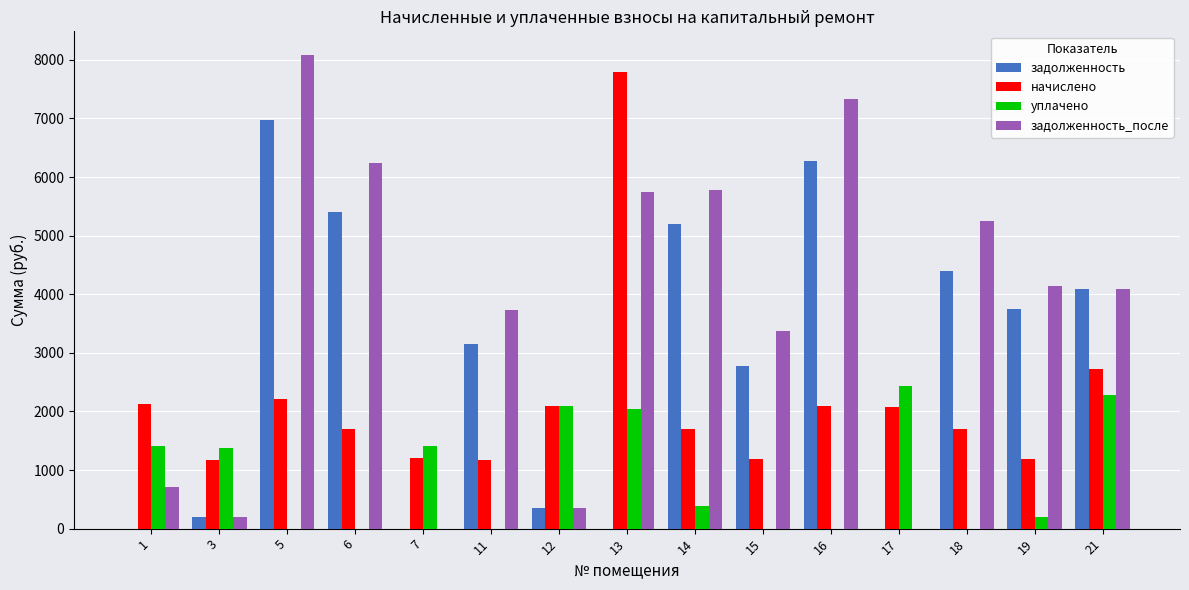

Which series has the largest total across all categories?

задолженность_после